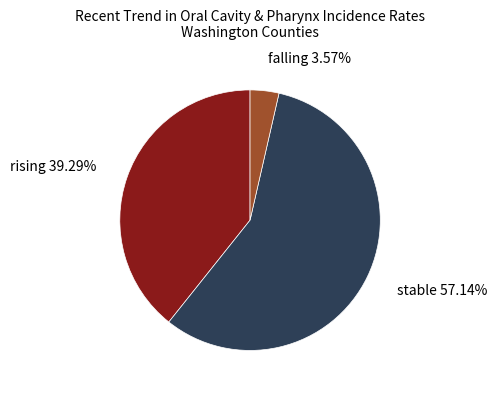

What is the largest slice in the pie chart?

stable